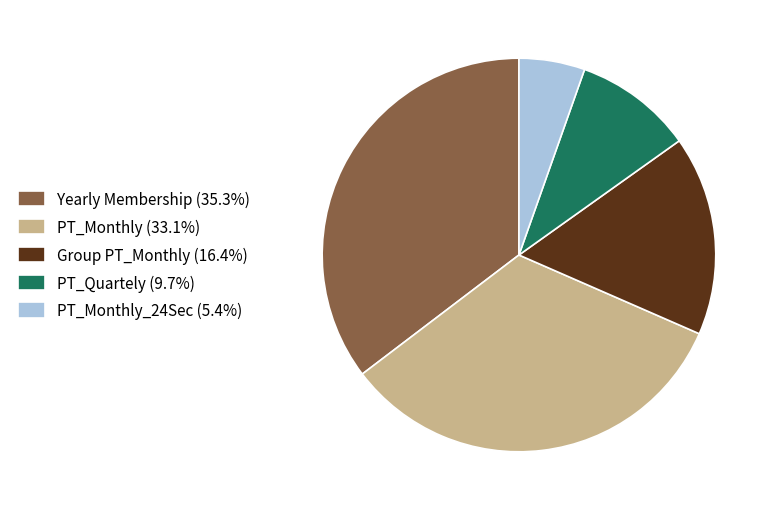

Is Yearly Membership (35.3%) the majority of the pie?

No